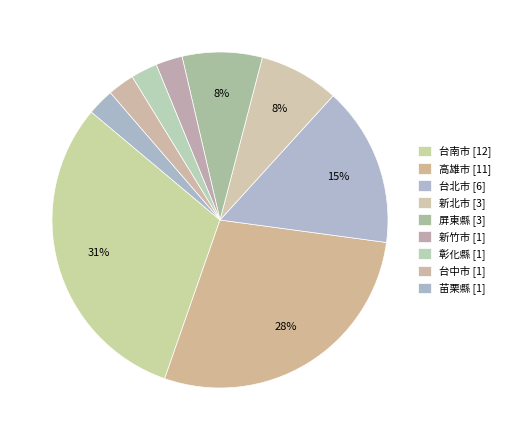

Which slice is the largest?

台南市